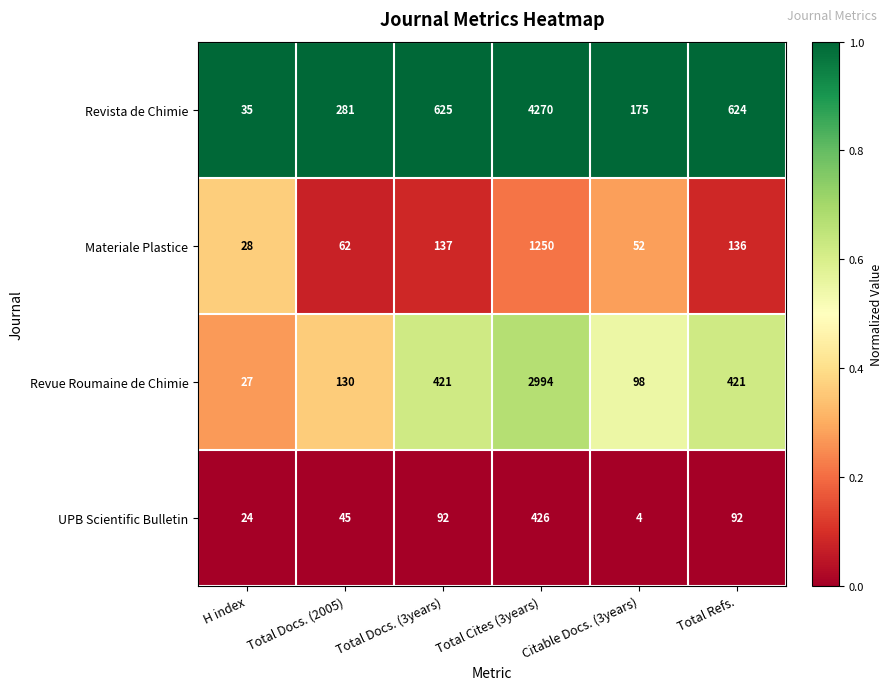

Which series has the largest total across all categories?

Revista de Chimie